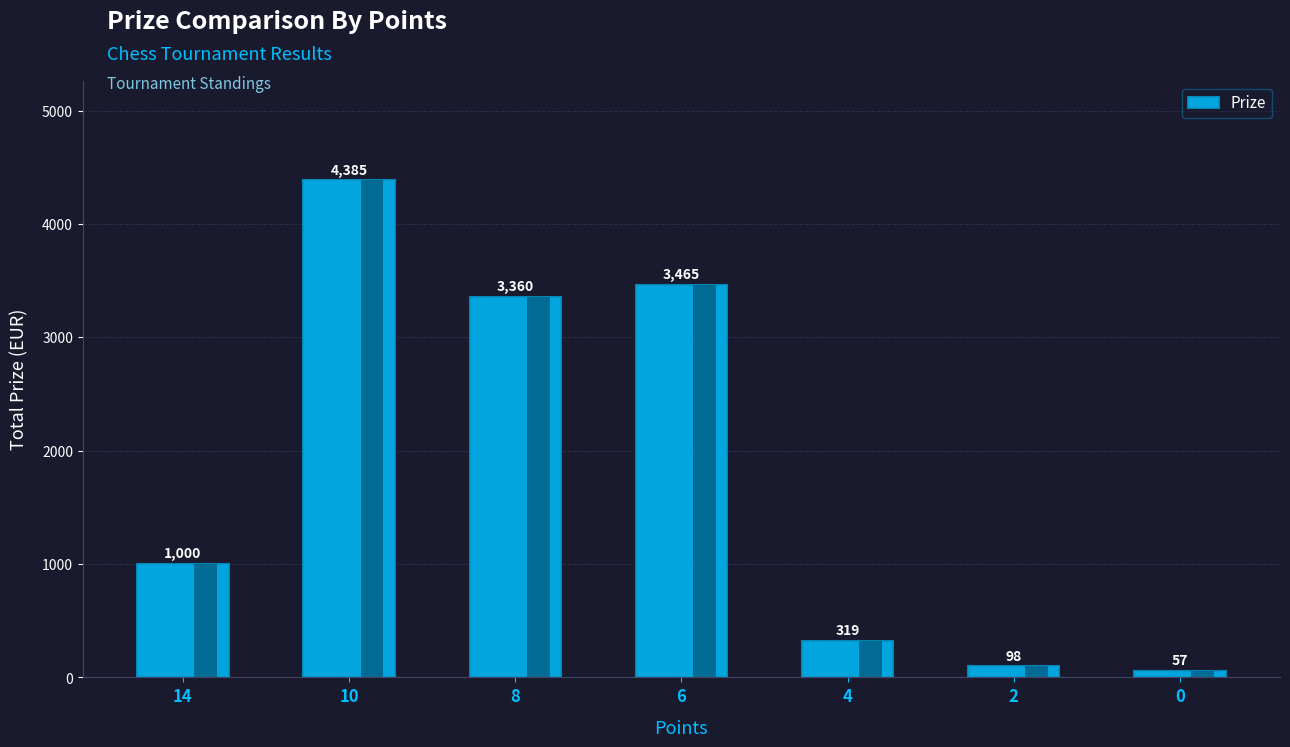

Is it true that the value at 0 is 57?

True